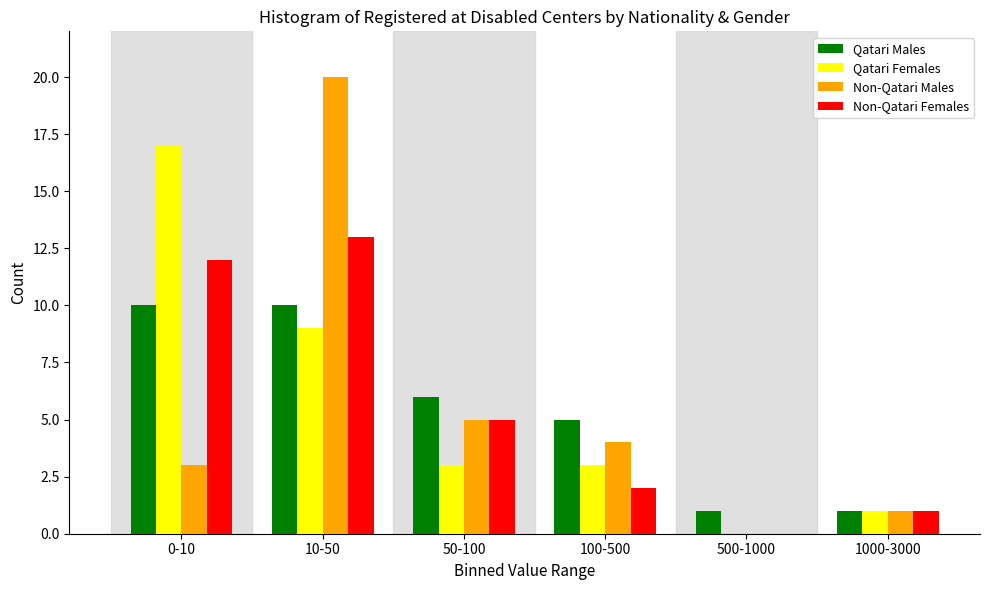

Reading right to left, list all the values displayed in this chart.

Qatari Males: 1000-3000=1	500-1000=1	100-500=5	50-100=6	10-50=10	0-10=10
Qatari Females: 1000-3000=1	500-1000=0	100-500=3	50-100=3	10-50=9	0-10=17
Non-Qatari Males: 1000-3000=1	500-1000=0	100-500=4	50-100=5	10-50=20	0-10=3
Non-Qatari Females: 1000-3000=1	500-1000=0	100-500=2	50-100=5	10-50=13	0-10=12